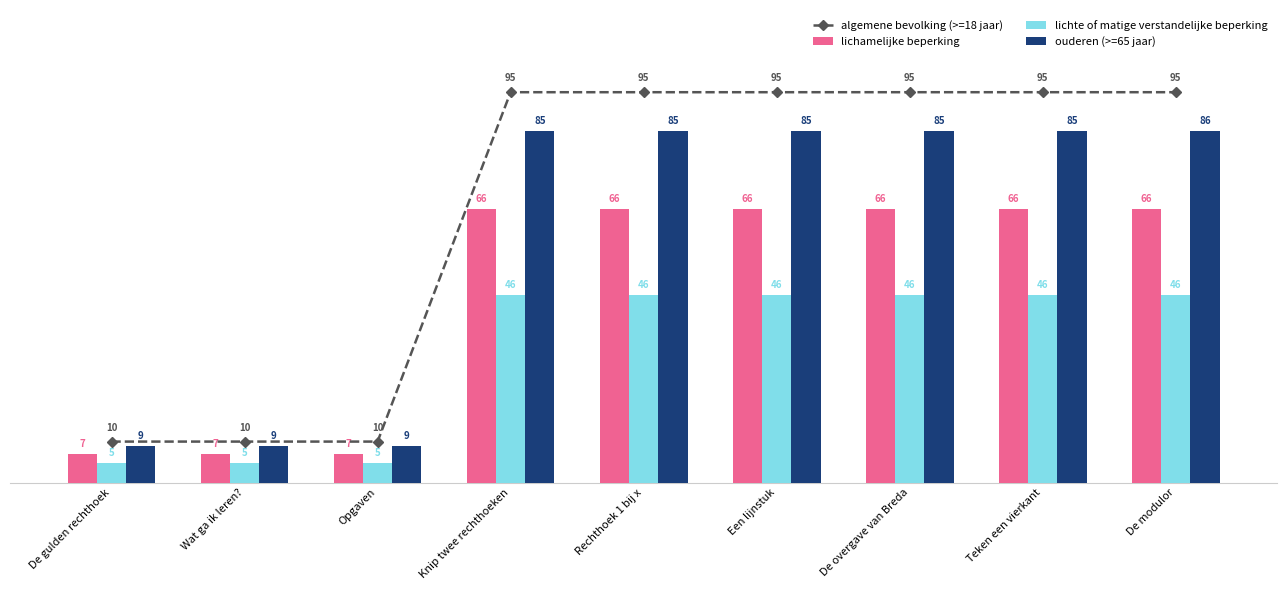

Which series has the largest total across all categories?

algemene bevolking (>=18 jaar)